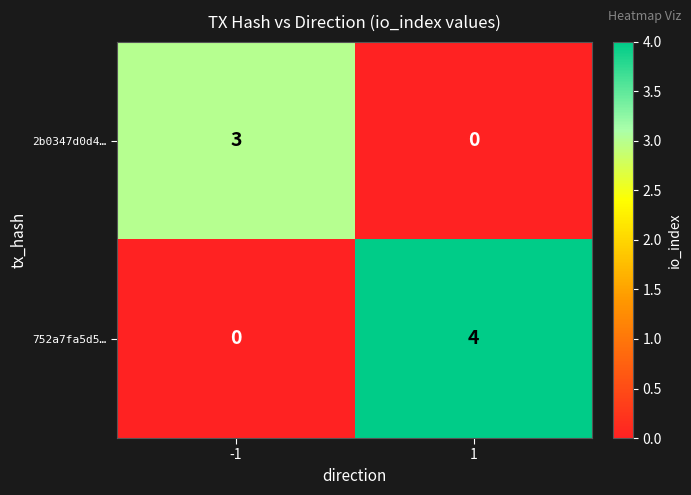

Reading left to right, list all the values displayed in this chart.

2b0347d0d4…: 3	0
752a7fa5d5…: 0	4